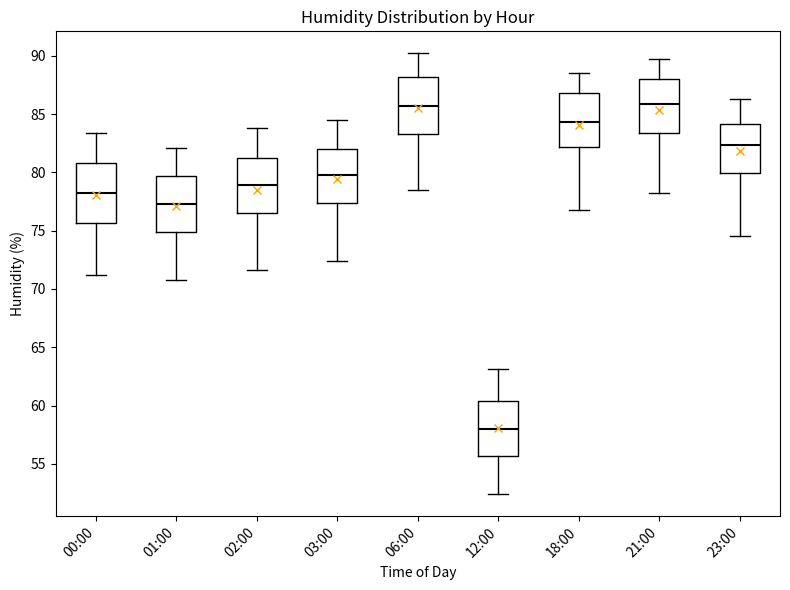

Which box's median line is the lowest?

12:00